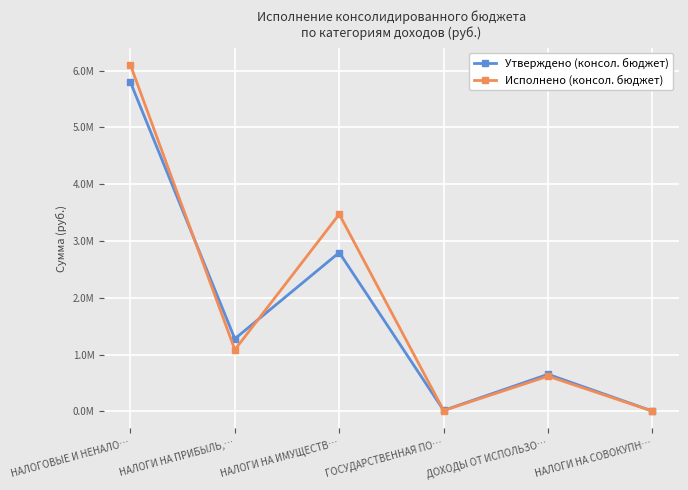

Rank the series by their maximum value, from lowest to highest.

Утверждено (консол. бюджет), Исполнено (консол. бюджет)